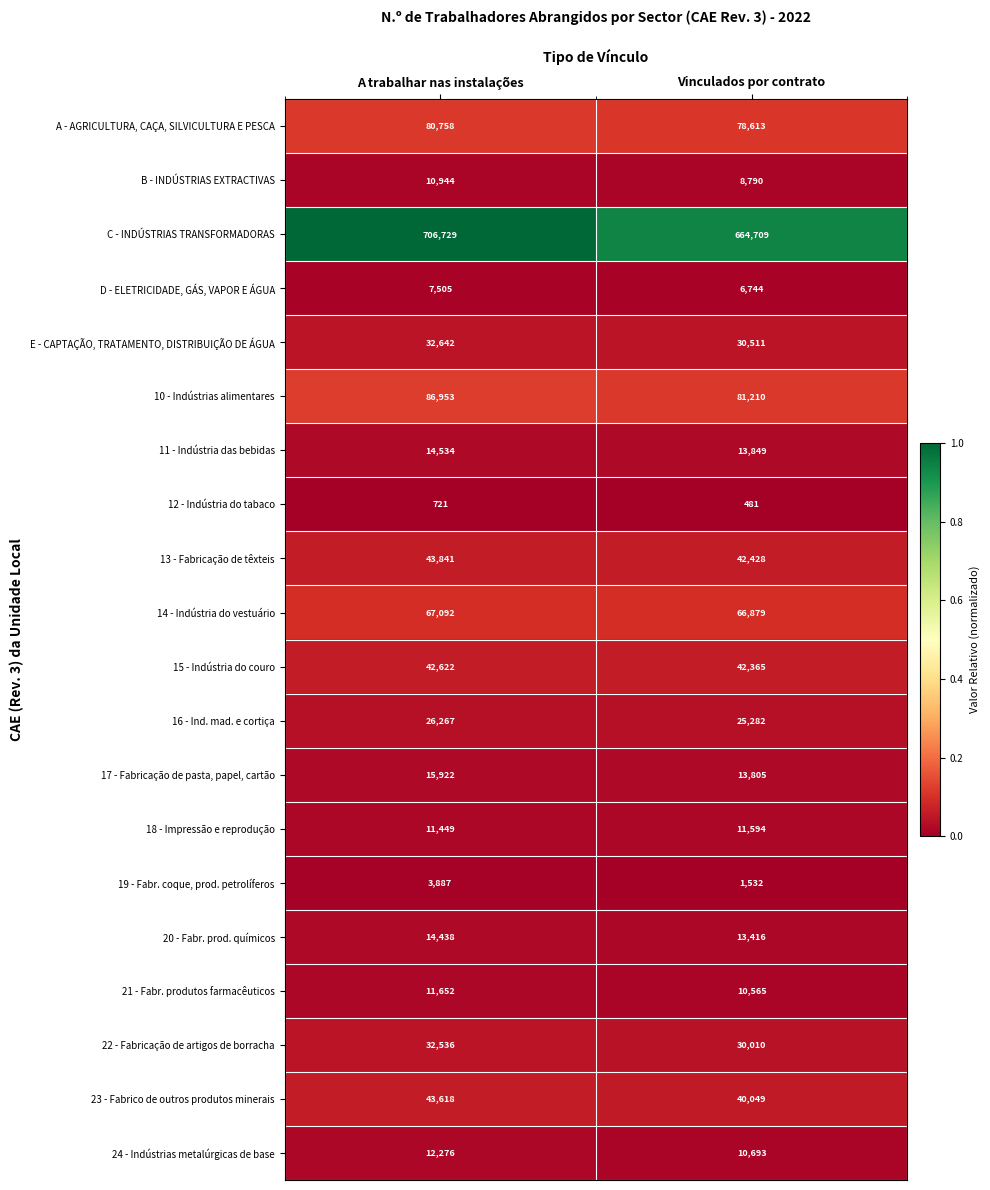

Which series has the largest total across all categories?

C - INDÚSTRIAS TRANSFORMADORAS